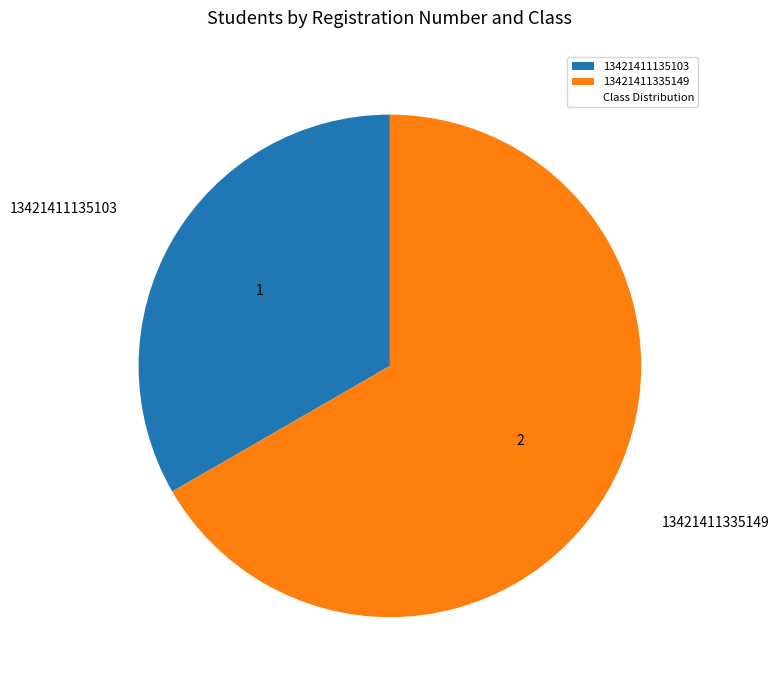

Combined, do 13421411335149 and 13421411135103 account for over 50%?

Yes